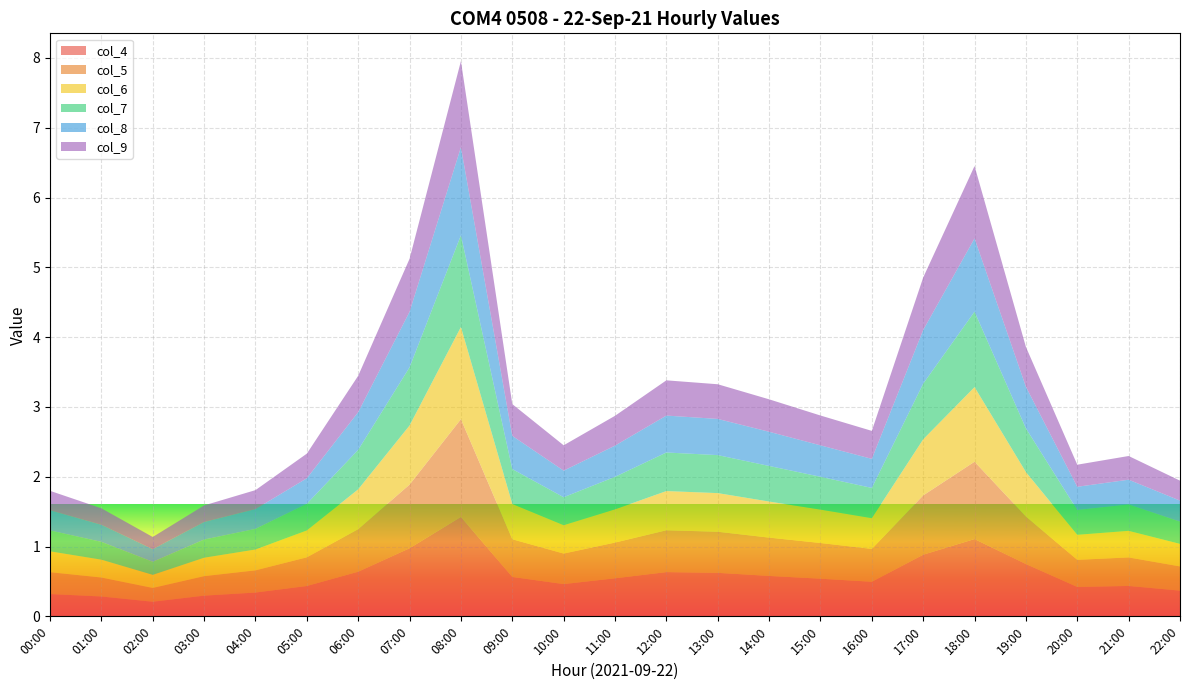

Reading left to right, transcribe all the data shown in this chart.

col_4: 0.3	0.3	0.2	0.3	0.3	0.4	0.6	1.0	1.4	0.6	0.5	0.5	0.6	0.6	0.6	0.5	0.5	0.9	1.1	0.7	0.4	0.4	0.4
col_5: 0.3	0.3	0.2	0.3	0.3	0.4	0.6	0.9	1.4	0.5	0.4	0.5	0.6	0.6	0.5	0.5	0.5	0.8	1.1	0.7	0.4	0.4	0.3
col_6: 0.3	0.3	0.2	0.3	0.3	0.4	0.6	0.8	1.3	0.5	0.4	0.5	0.6	0.6	0.5	0.5	0.4	0.8	1.1	0.6	0.4	0.4	0.3
col_7: 0.3	0.3	0.2	0.3	0.3	0.4	0.6	0.8	1.3	0.5	0.4	0.5	0.6	0.5	0.5	0.5	0.4	0.8	1.1	0.6	0.4	0.4	0.3
col_8: 0.3	0.2	0.2	0.3	0.3	0.4	0.5	0.8	1.3	0.5	0.4	0.4	0.5	0.5	0.5	0.5	0.4	0.8	1.0	0.6	0.3	0.4	0.3
col_9: 0.3	0.2	0.2	0.2	0.3	0.4	0.5	0.8	1.2	0.5	0.4	0.4	0.5	0.5	0.5	0.4	0.4	0.8	1.0	0.6	0.3	0.3	0.3